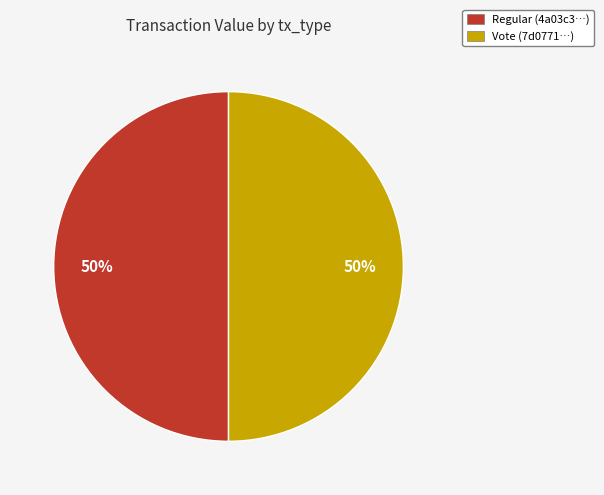

To the nearest percent, what is the difference between the Regular and Vote slice percentages?

0%